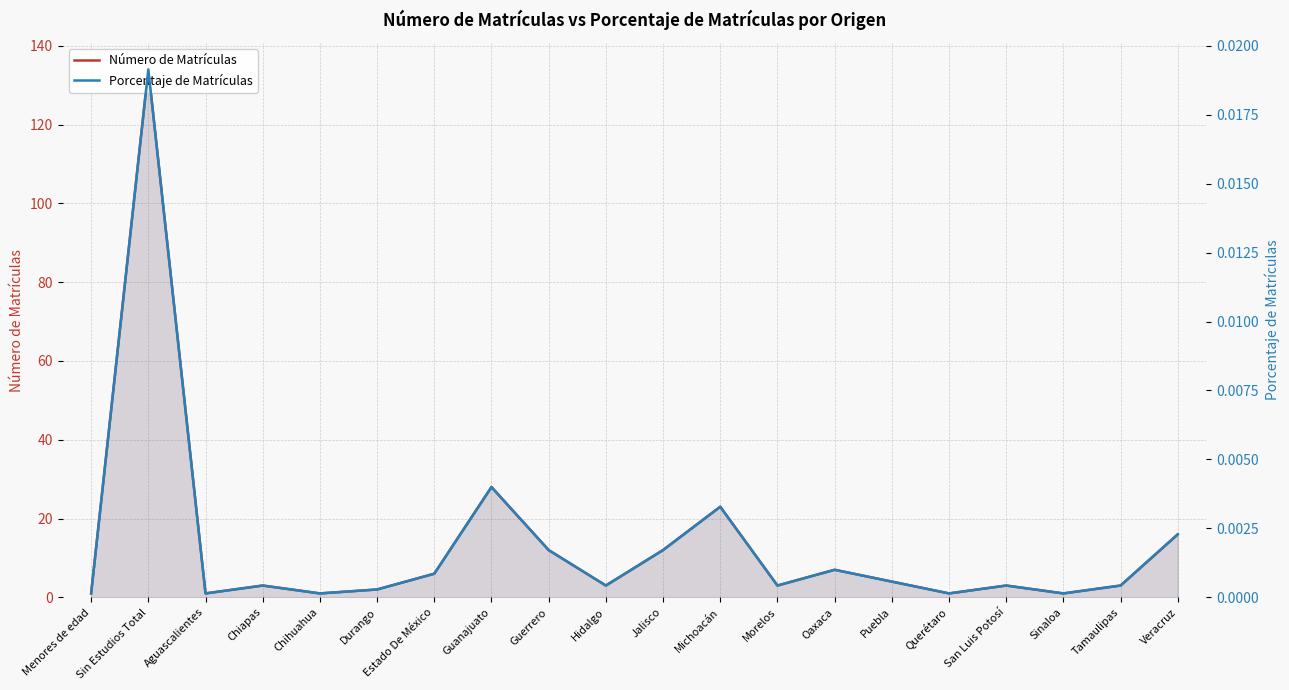

True or false: Porcentaje de Matrículas and Número de Matrículas intersect in this chart.

False